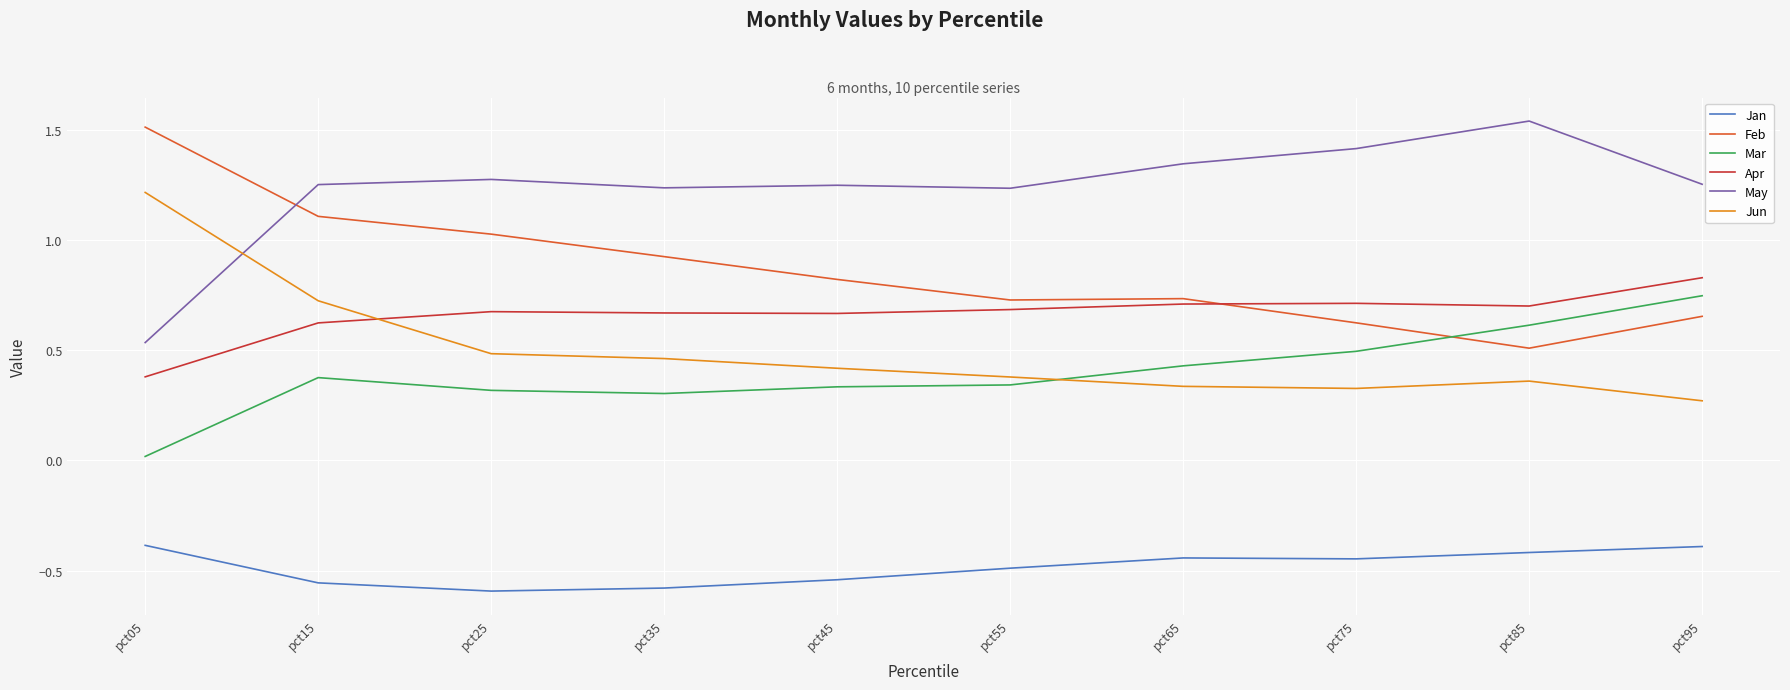

The Feb series shows 0.3 at pct95. True or false?

False